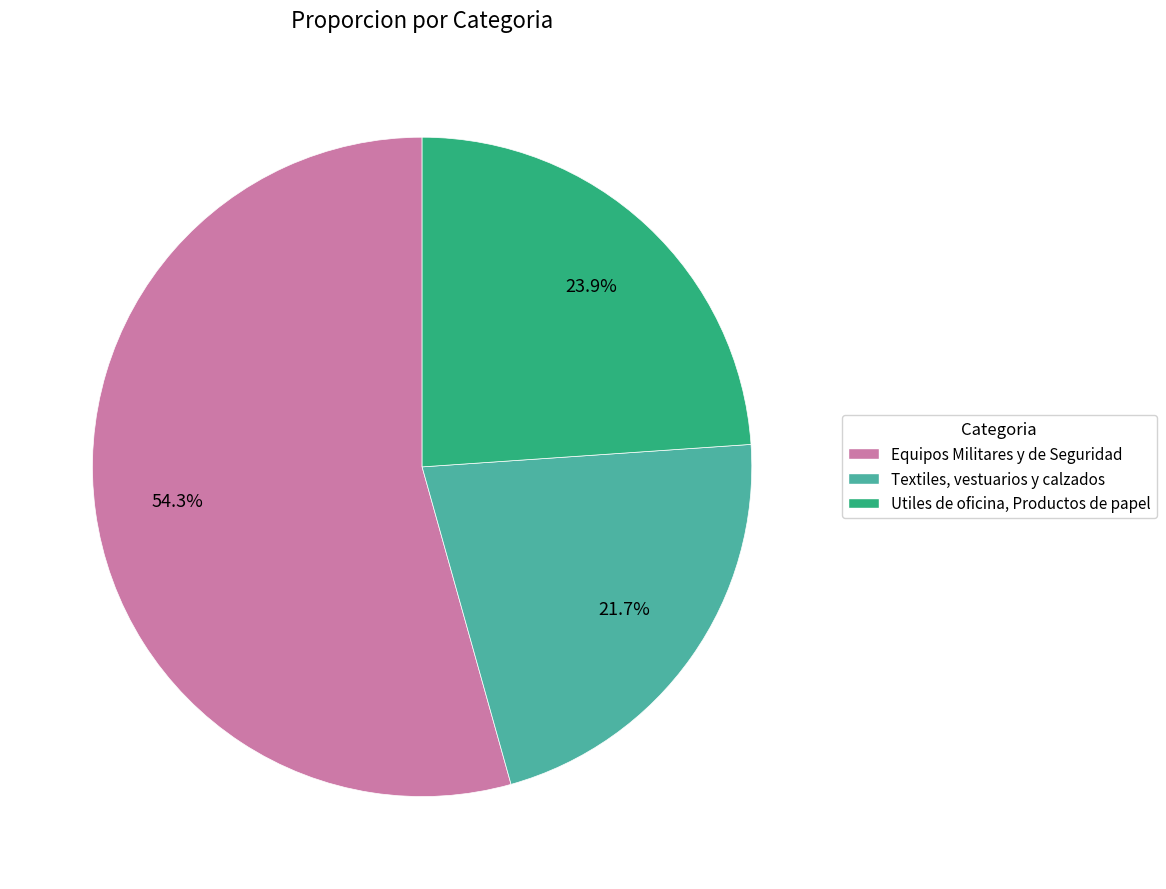

To the nearest percent, what percentage of the pie is Utiles de oficina, Productos de papel?

24%